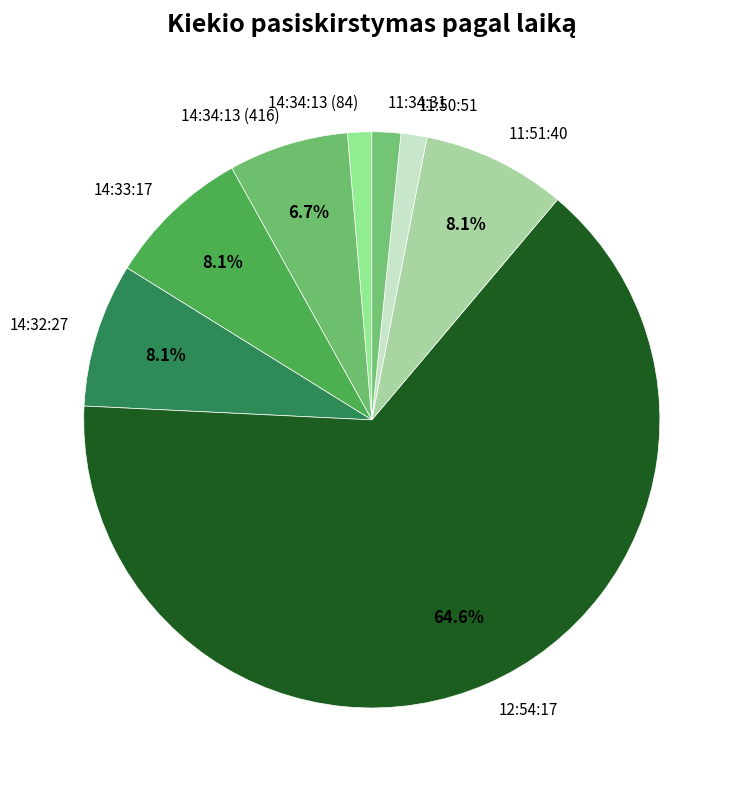

Which has a higher value, 14:32:27 or 11:50:51?

14:32:27